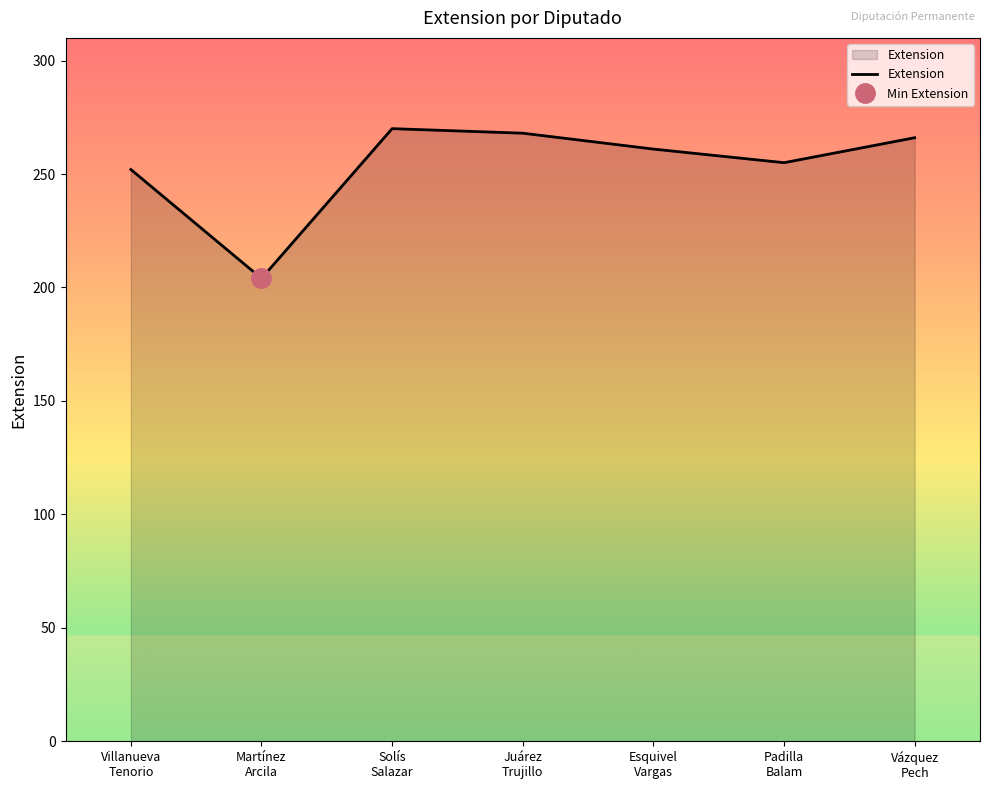

The value at Padilla
Balam is 255. True or false?

True